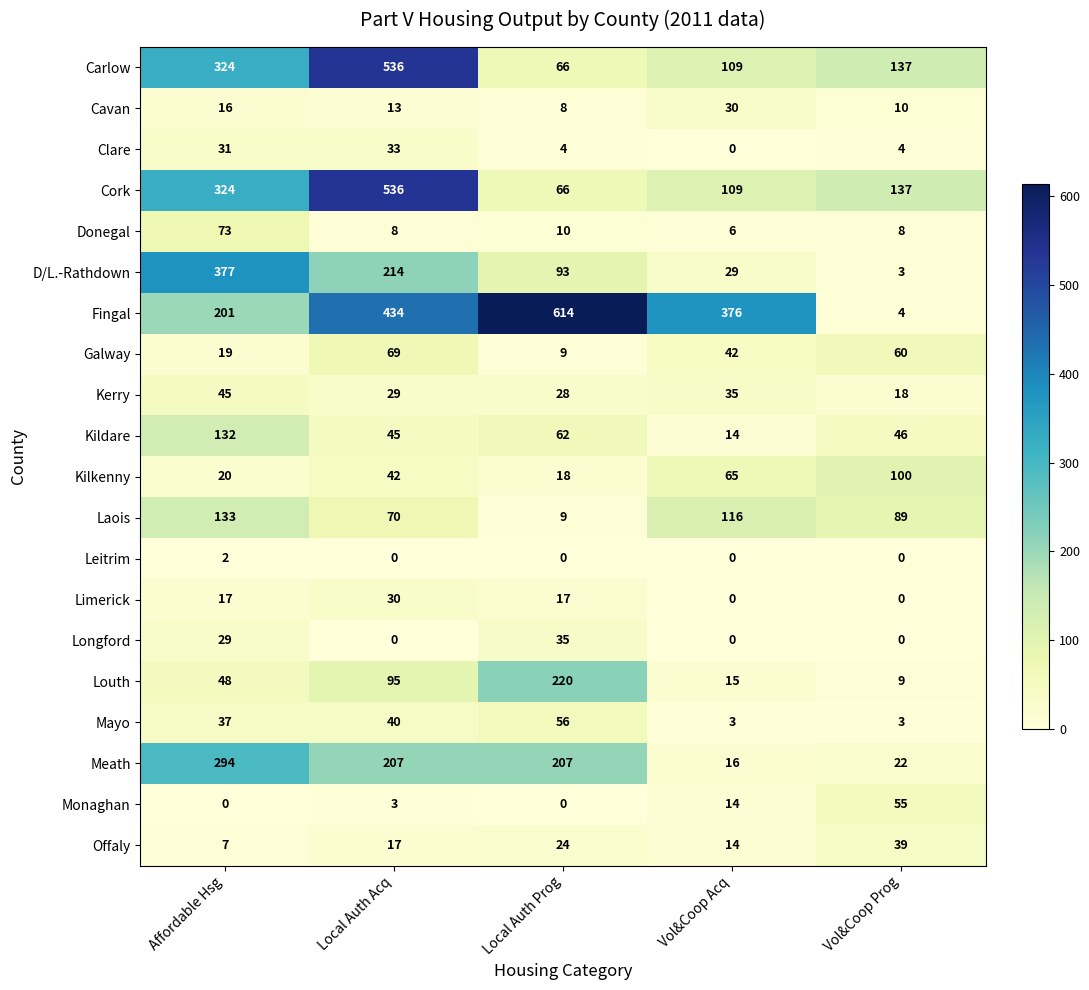

What is the difference between the maximum and minimum values in the Cork series?

470